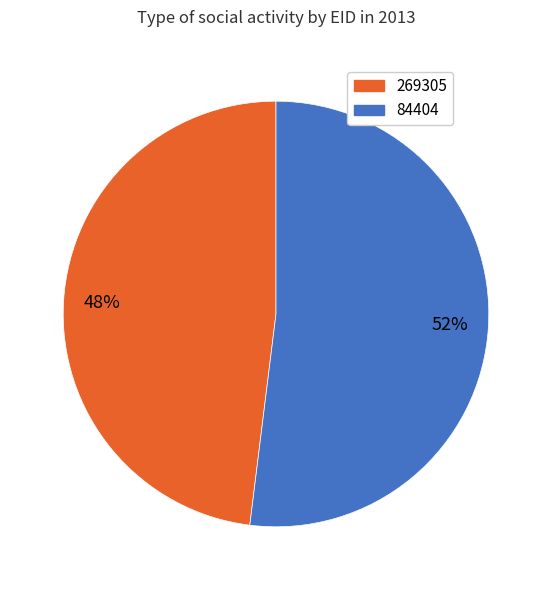

Rank the categories by value from lowest to highest.

269305, 84404